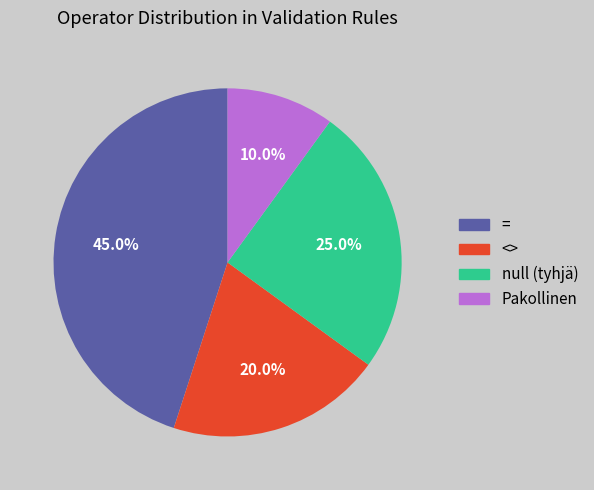

To the nearest percent, what portion does Pakollinen represent?

10%